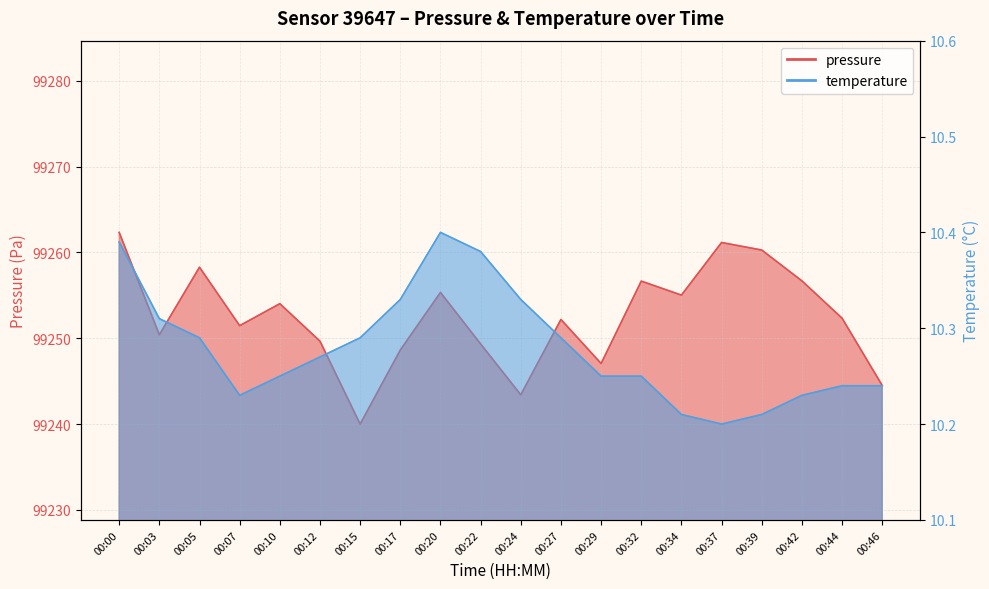

What is the difference between the maximum and second lowest values in the pressure series?

18.9